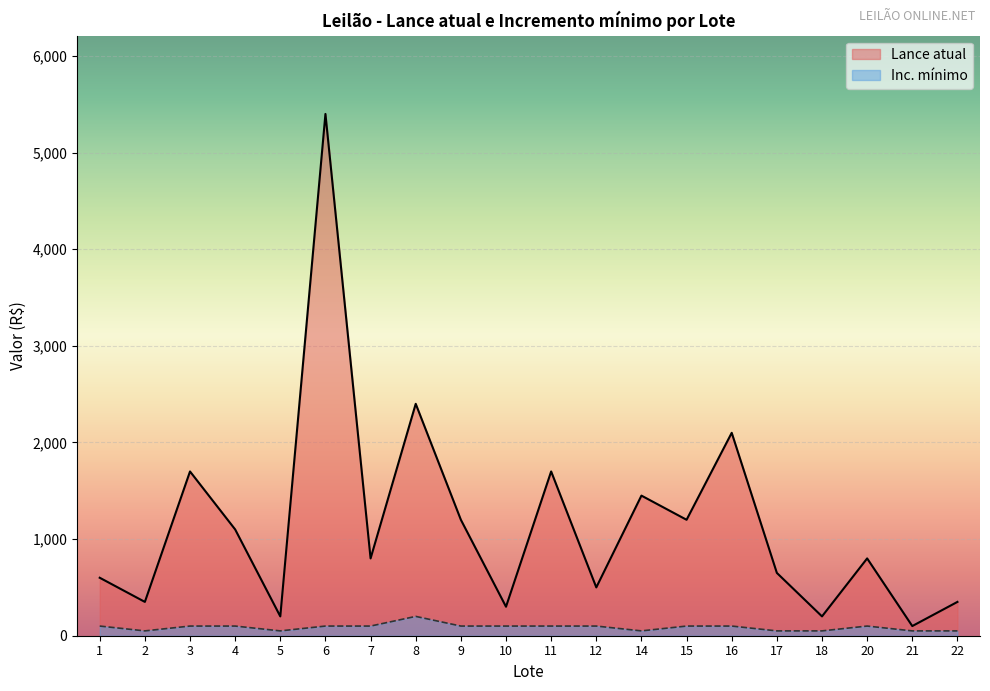

What is the average value of the Inc. mínimo series?

88